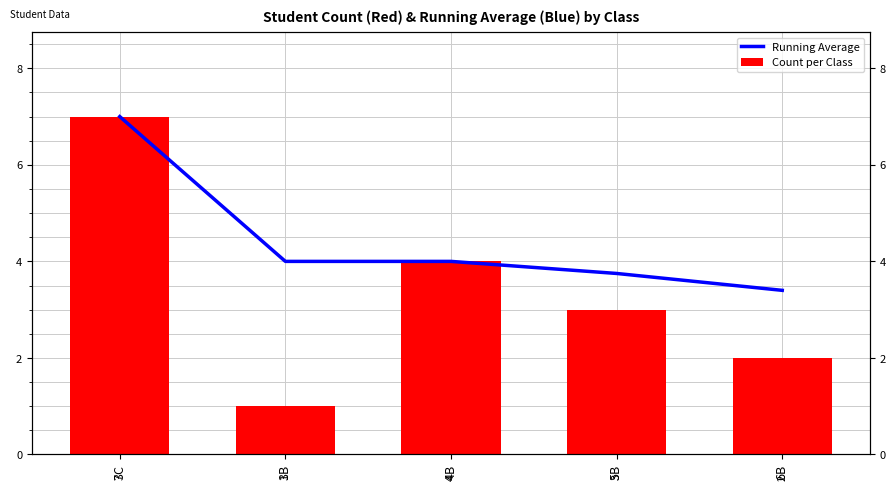

What is the difference between the Count per Class values at 3B and 5B?

2.0